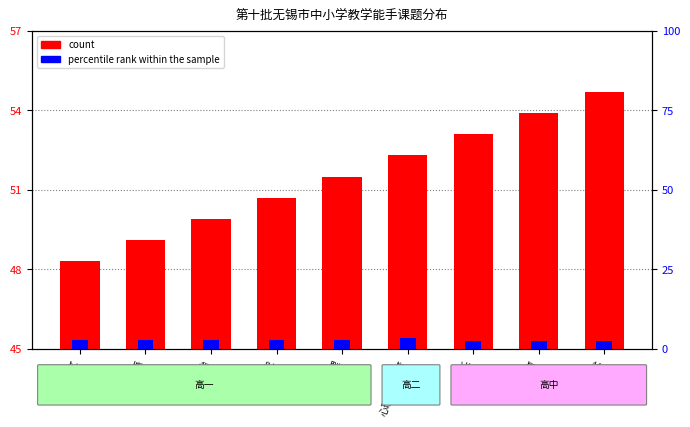

List the series in order of their overall mean, lowest first.

percentile rank within the sample, count